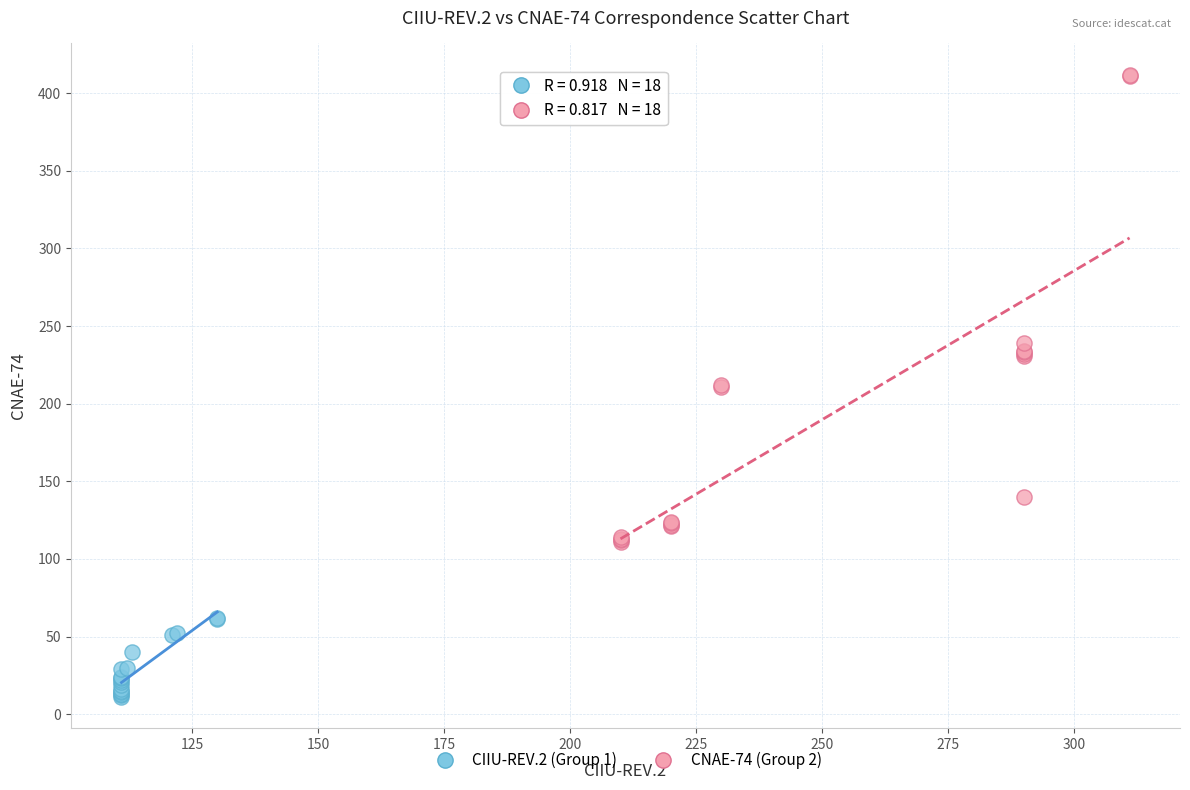

Which series contains the lowest Y value?

CIIU-REV.2 (Group 1)